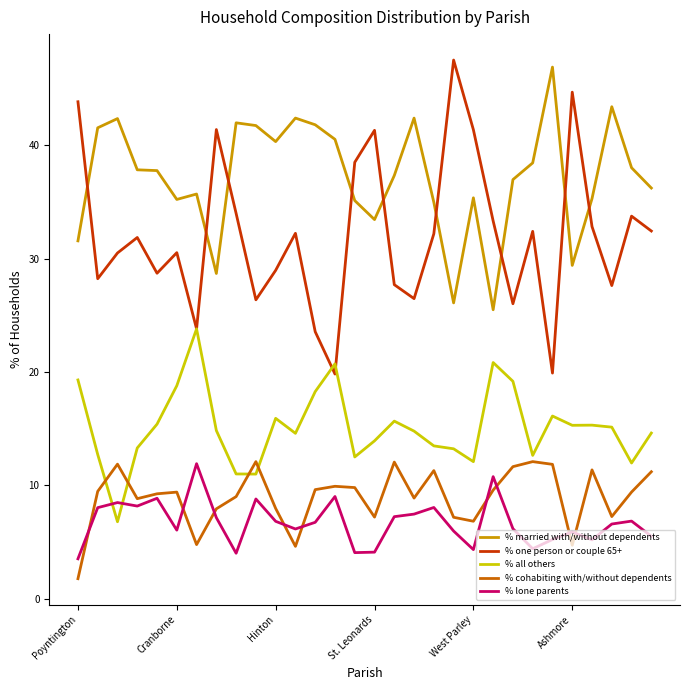

Which series has the largest total across all categories?

% married with/without dependents